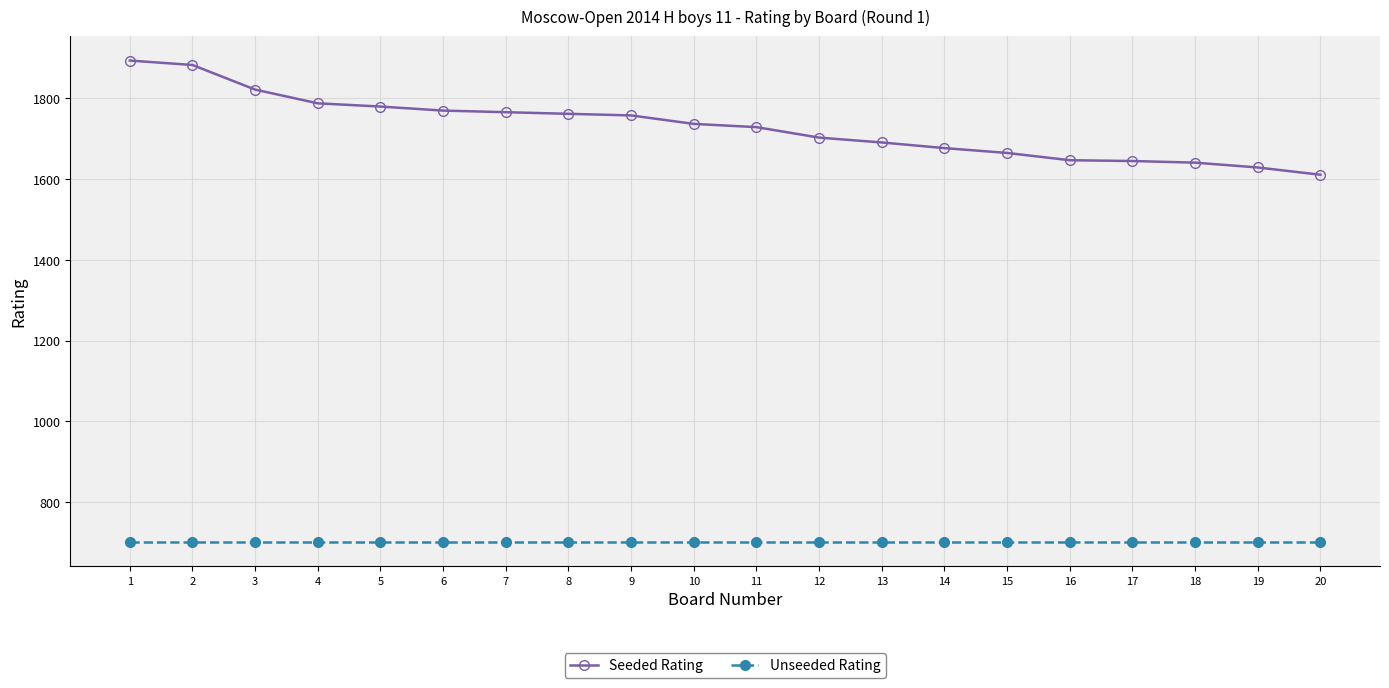

True or false: Seeded Rating and Unseeded Rating cross at least once.

False